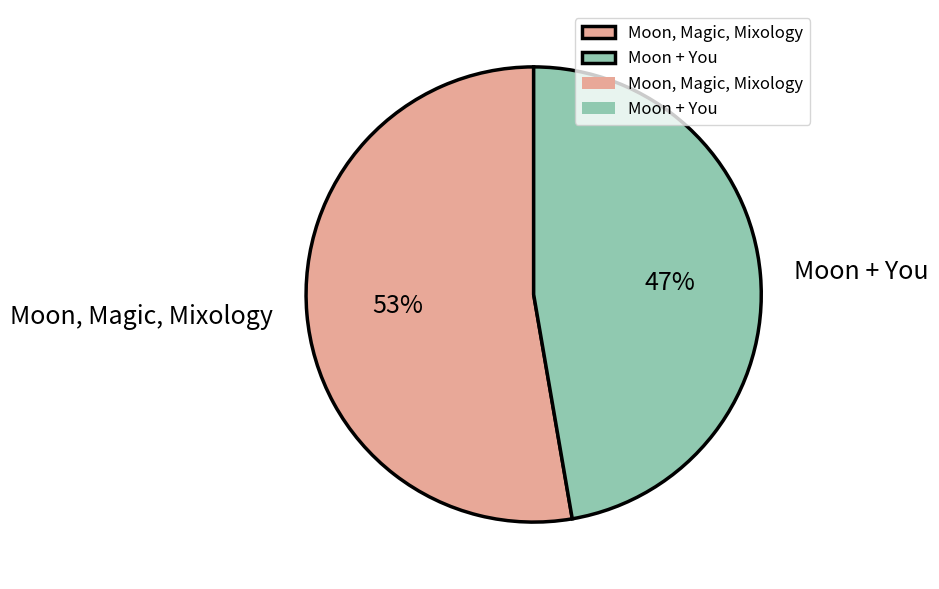

Rank the categories by value from highest to lowest.

Moon, Magic, Mixology, Moon + You